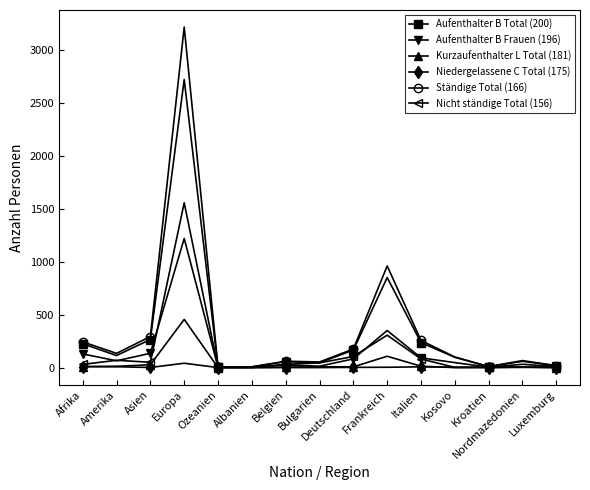

What is the difference between the highest and lowest values at Albanien?

7